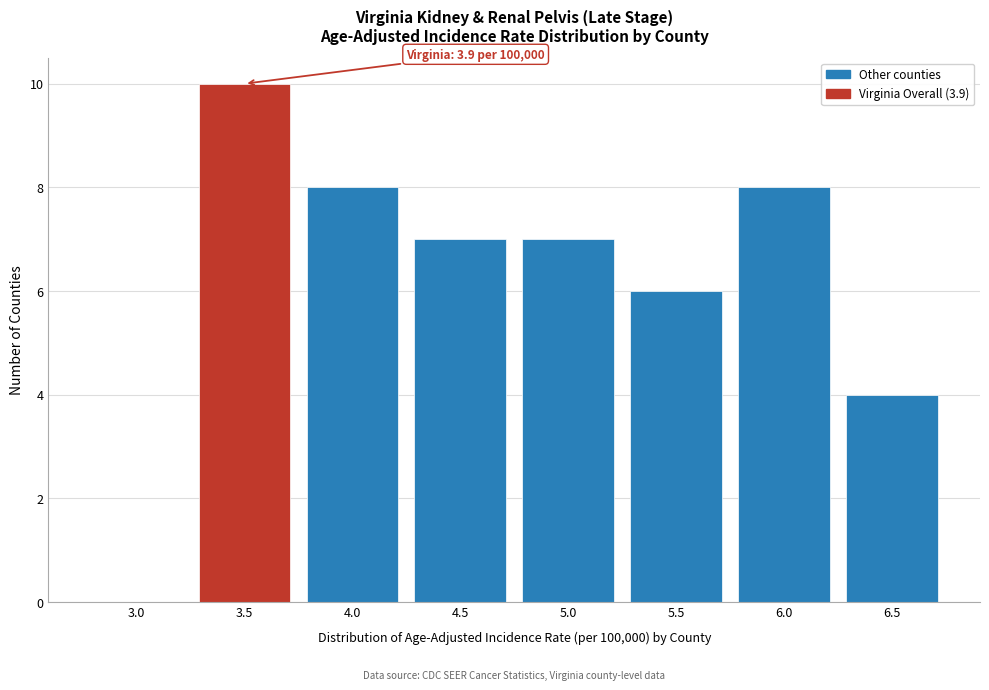

Reading left to right, transcribe all the data shown in this chart.

3.0=0	3.5=10	4.0=8	4.5=7	5.0=7	5.5=6	6.0=8	6.5=4